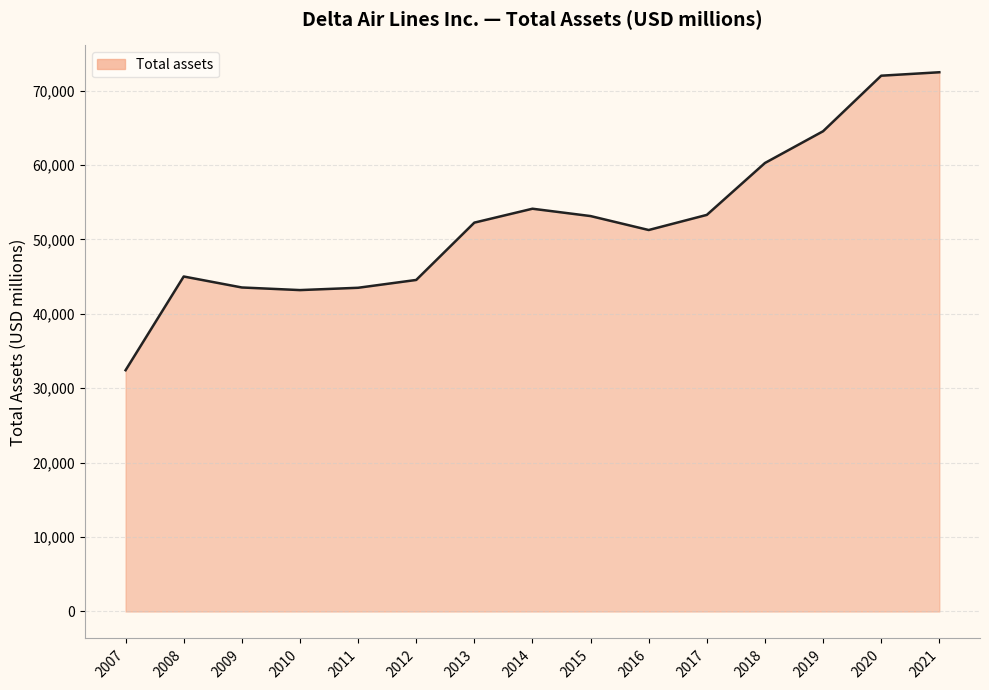

What is the difference between the values at 2019 and 2008?

19518